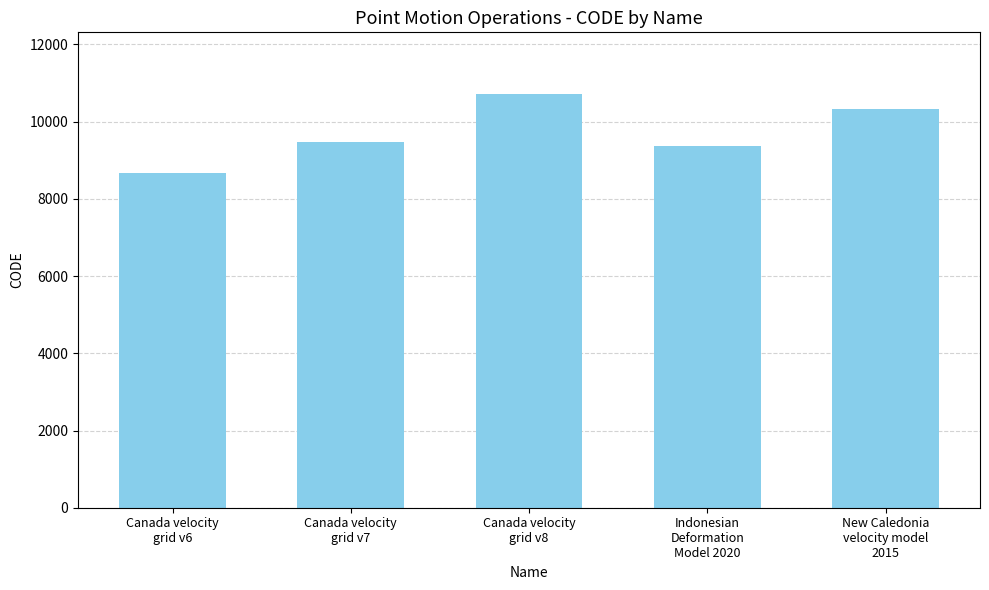

Rank the categories by value from highest to lowest.

Canada velocity
grid v8, New Caledonia
velocity model
2015, Canada velocity
grid v7, Indonesian
Deformation
Model 2020, Canada velocity
grid v6